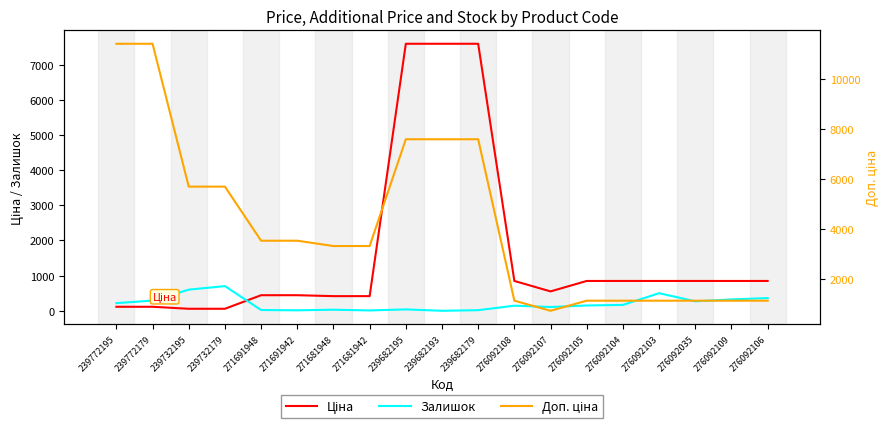

Reading left to right, list all the values displayed in this chart.

Ціна: 239772195=114.1	239772179=114.1	239732195=57.0	239732179=57.0	271691948=443.1	271691942=443.1	271681948=416.6	271681942=416.6	239682195=7596.5	239682193=7596.5	239682179=7596.5	276092108=848.4	276092107=551.5	276092105=848.4	276092104=848.4	276092103=848.4	276092035=848.4	276092109=848.4	276092106=848.4
Залишок: 239772195=218.0	239772179=290.0	239732195=601.0	239732179=702.0	271691948=22.0	271691942=13.0	271681948=30.0	271681942=10.0	239682195=39.0	239682193=0.0	239682179=17.0	276092108=145.0	276092107=107.0	276092105=151.0	276092104=167.0	276092103=500.0	276092035=269.0	276092109=323.0	276092106=362.0
Доп. ціна: 239772195=11410.0	239772179=11410.0	239732195=5705.0	239732179=5705.0	271691948=3545.0	271691942=3545.0	271681948=3332.5	271681942=3332.5	239682195=7596.5	239682193=7596.5	239682179=7596.5	276092108=1149.7	276092107=747.0	276092105=1149.7	276092104=1149.7	276092103=1149.7	276092035=1149.7	276092109=1149.7	276092106=1149.7